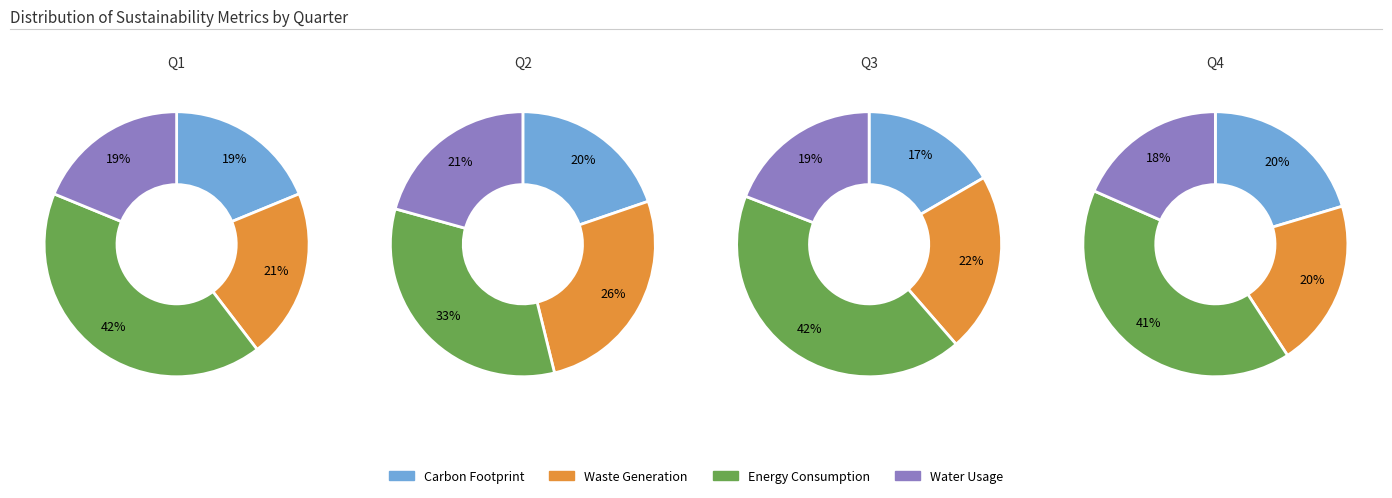

How many slices are in this pie chart?

4